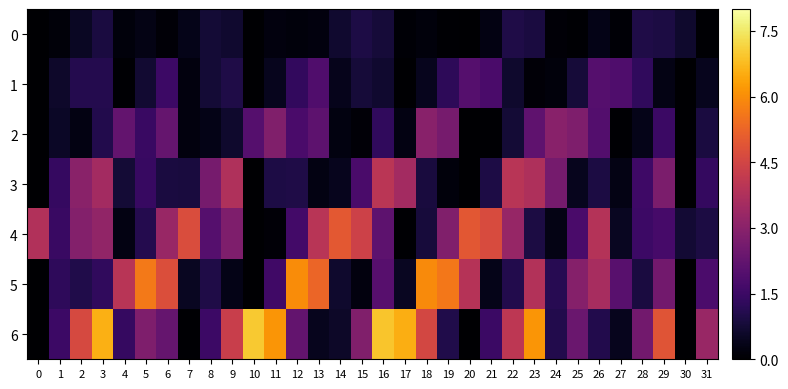

Which has a higher value, 2 or 29?

29